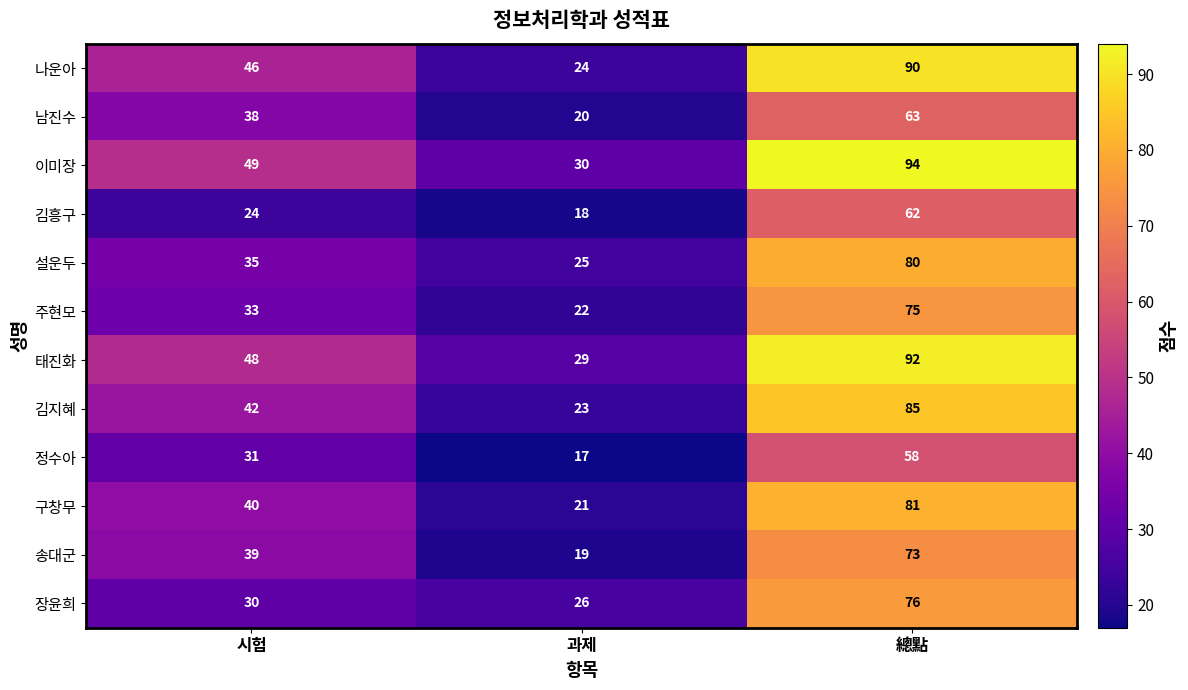

At which category is the sum across all series the highest?

總點